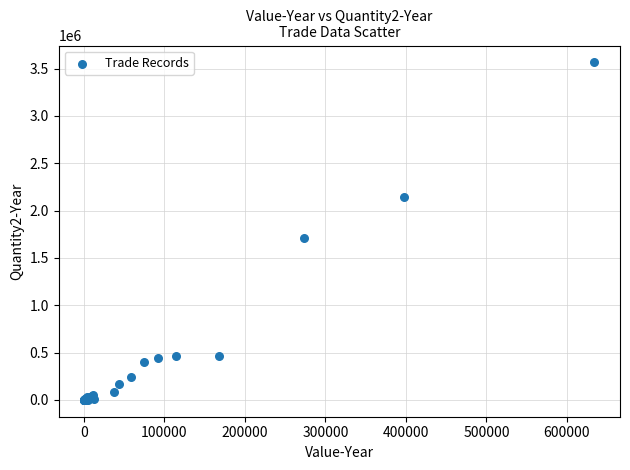

What Y value in the scatter plot is closest to 1782856?

1711418